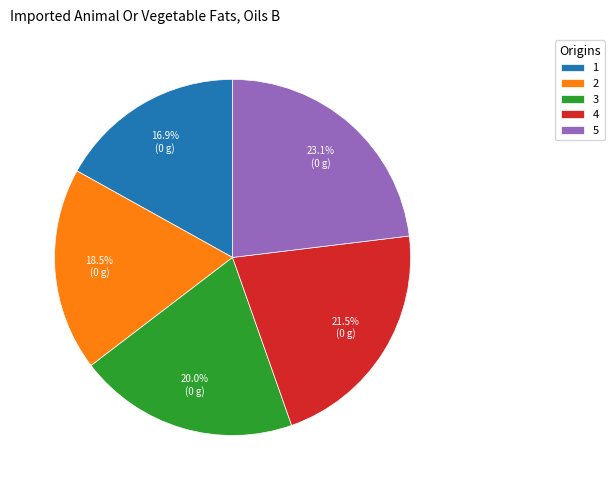

Between 4 and 1, which is larger?

4